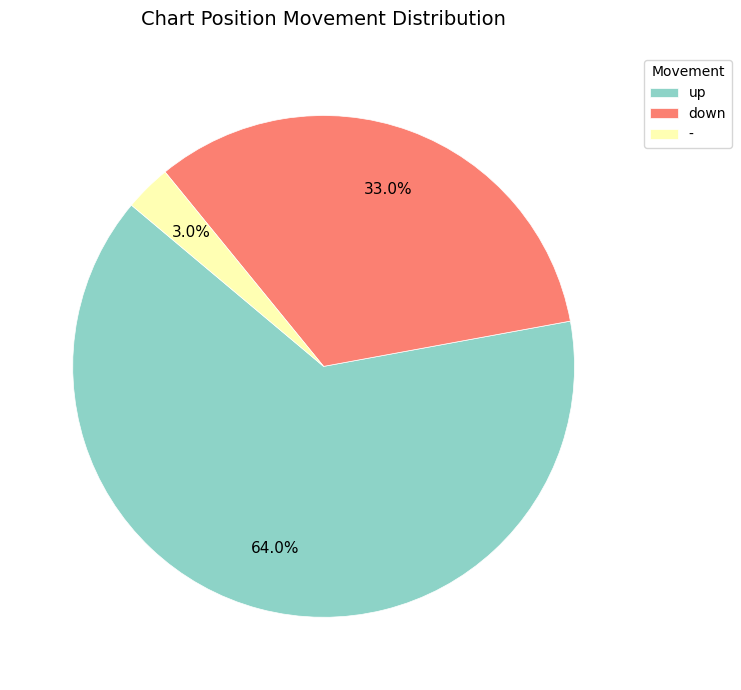

What is the largest slice in the pie chart?

up